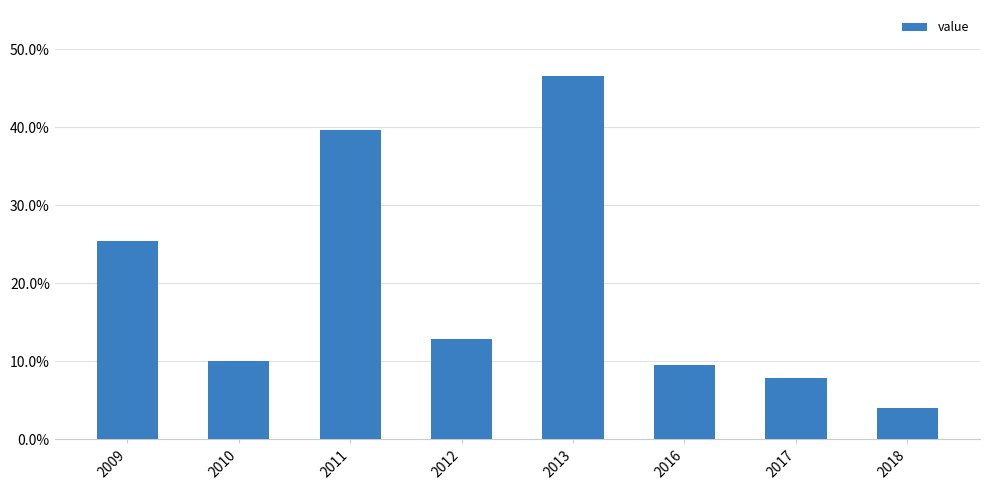

Are the bars horizontal?

No